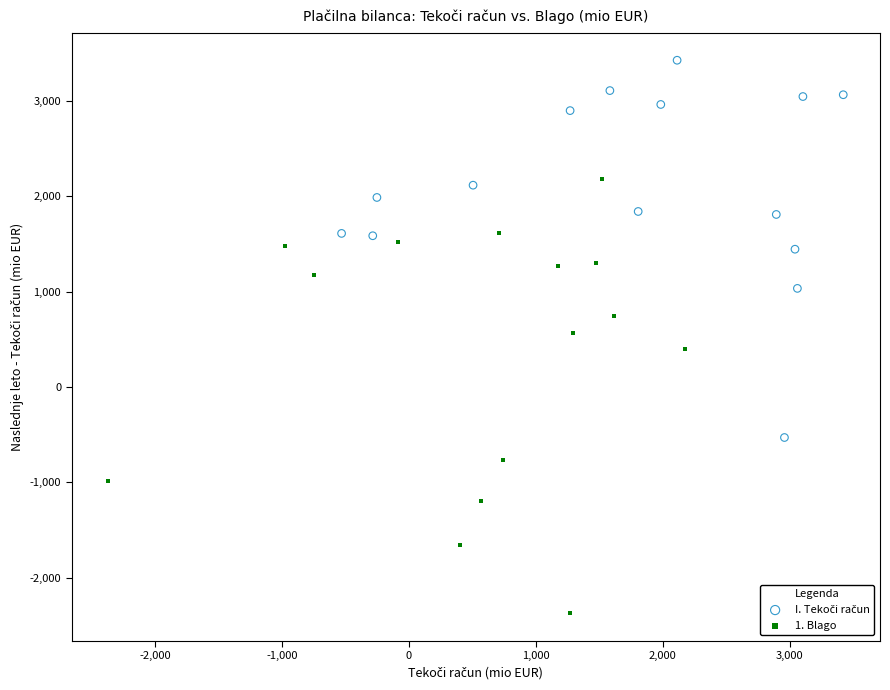

Which series reaches the minimum Y coordinate?

1. Blago